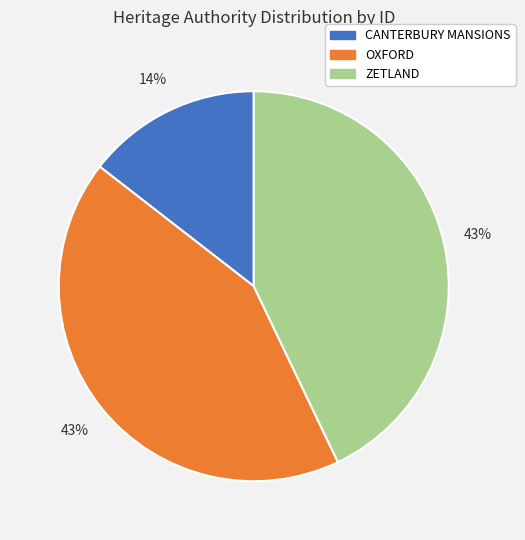

Which slice is the smallest?

CANTERBURY MANSIONS